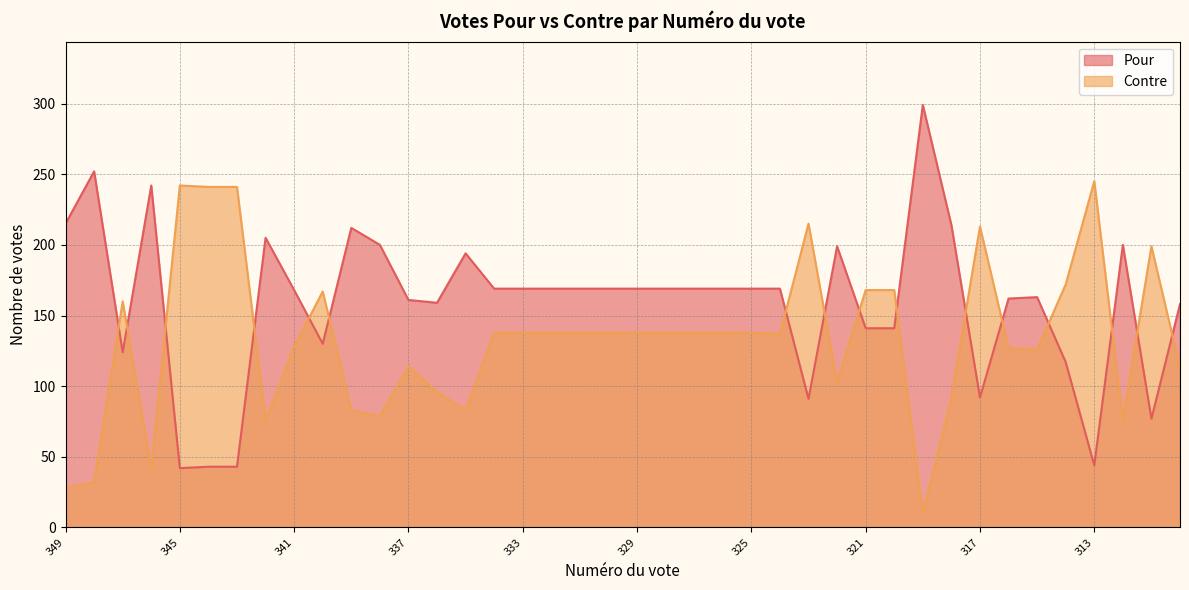

What is the highest value of the Contre series?

245